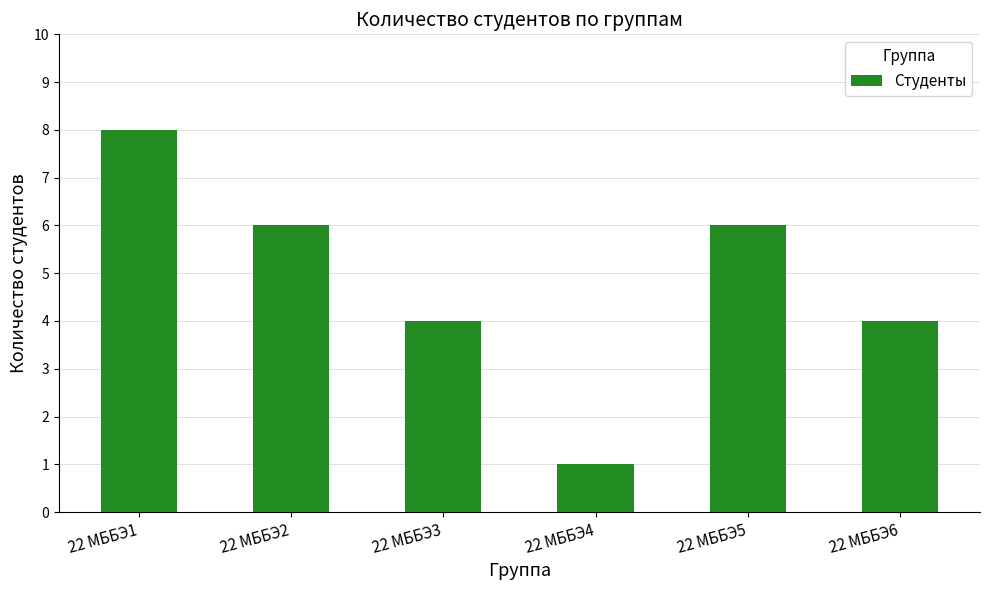

Where does the data first go above 6?

22 МББЭ1